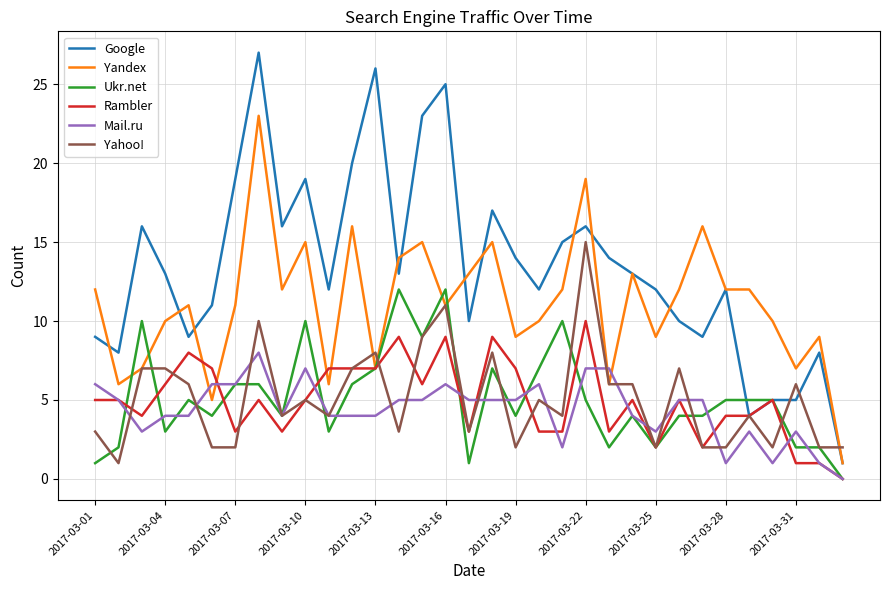

Is this an area chart (filled region under the line)?

No